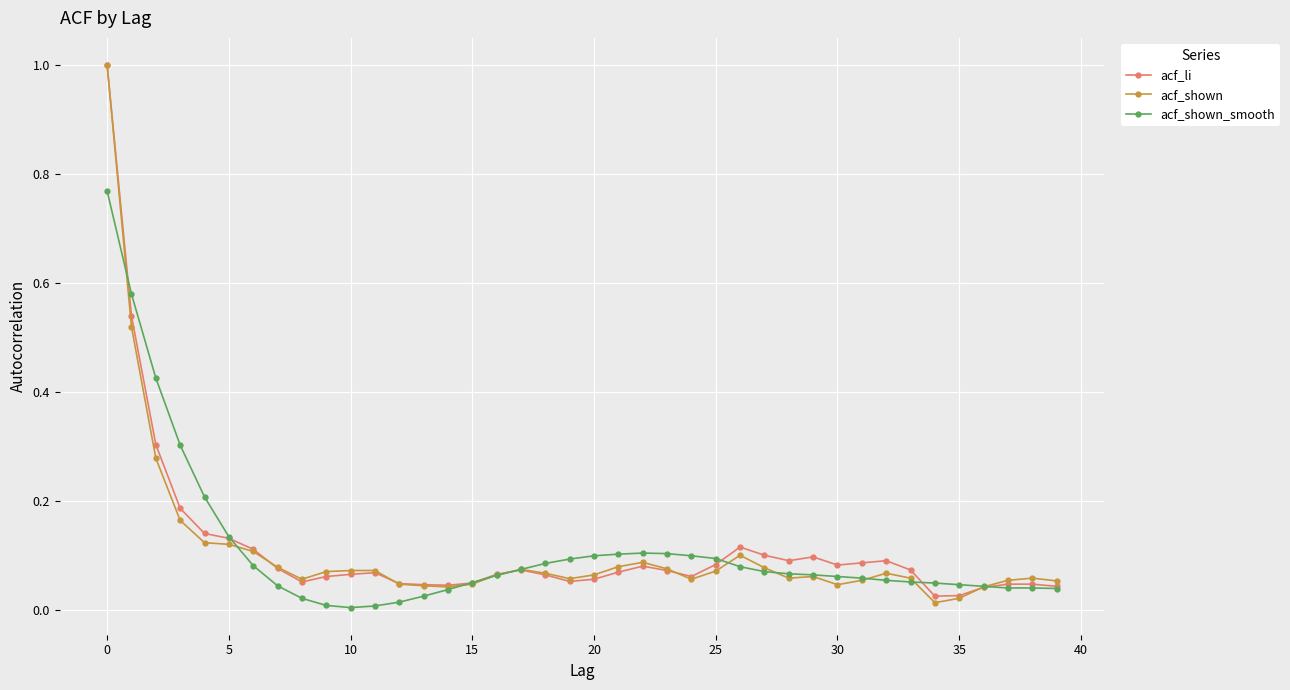

What is the greatest value displayed?

1.0